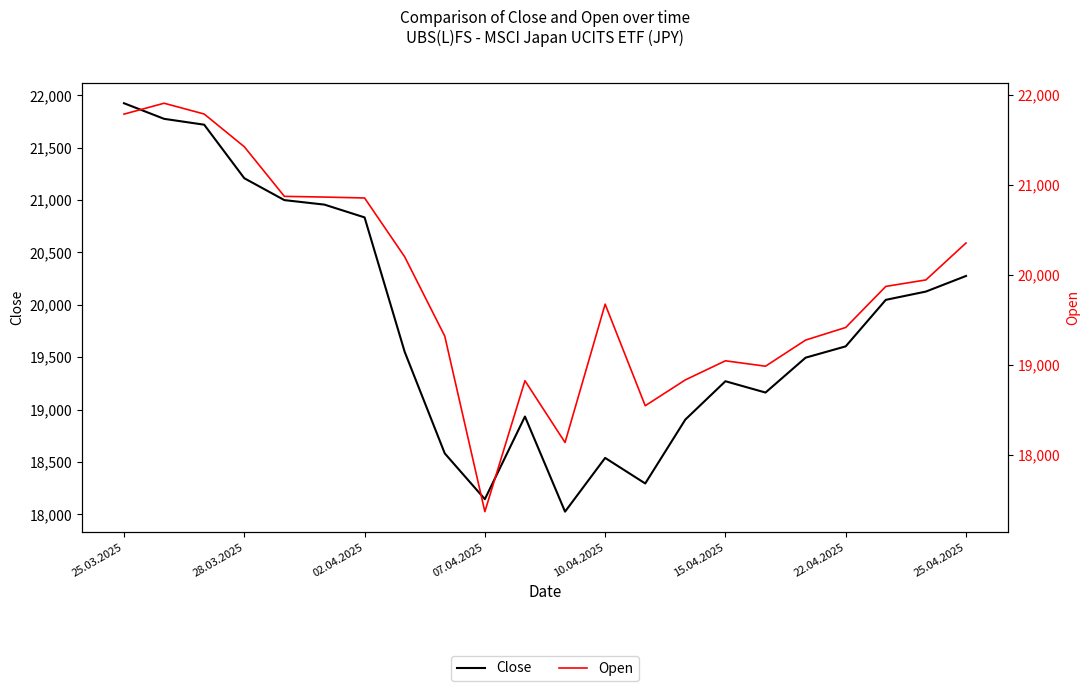

What is the highest value of the Open series?

21908